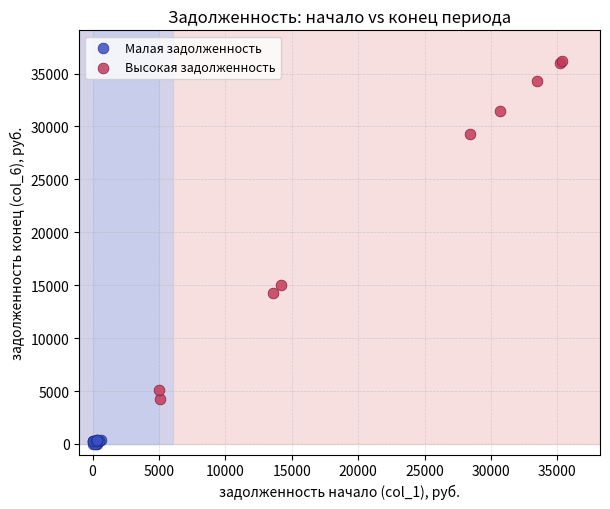

Which series has the largest Y range (max minus min)?

Высокая задолженность